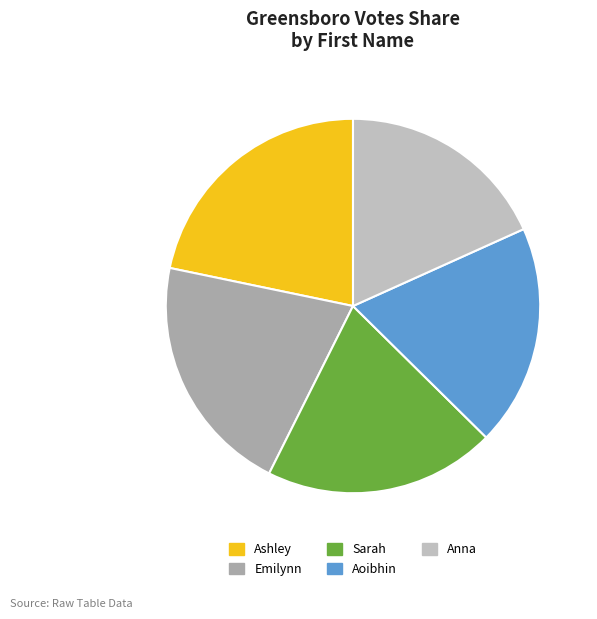

True or false: Sarah accounts for 20% of the total.

True